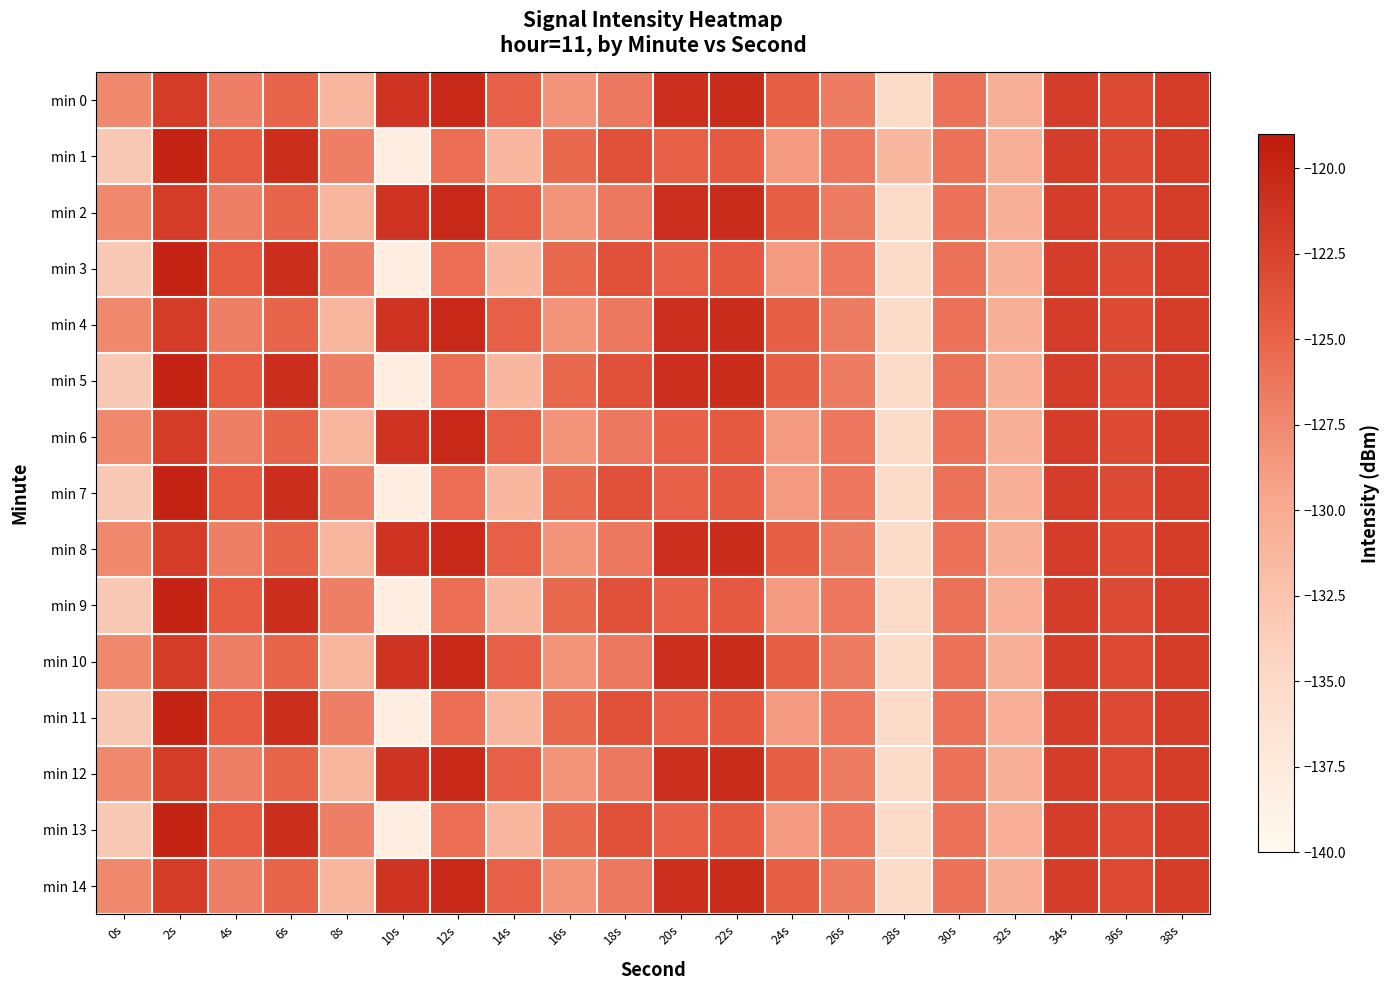

At which category does the chart reach its peak across all series?

2s